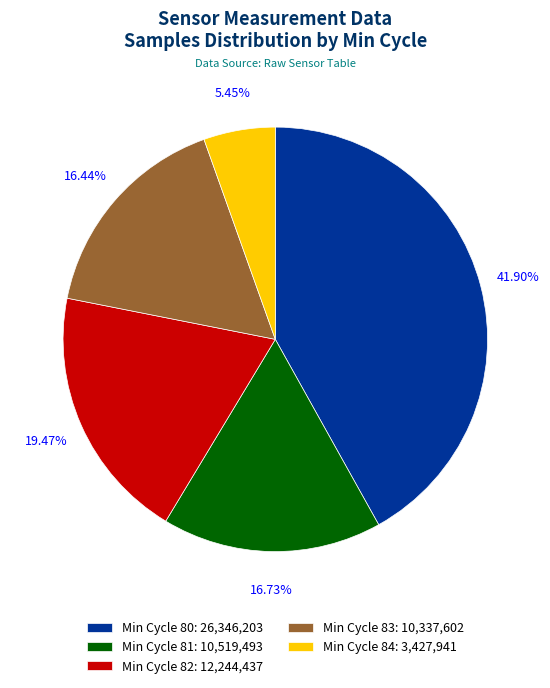

Is Min Cycle 83: 10,337,602 the majority of the pie?

No